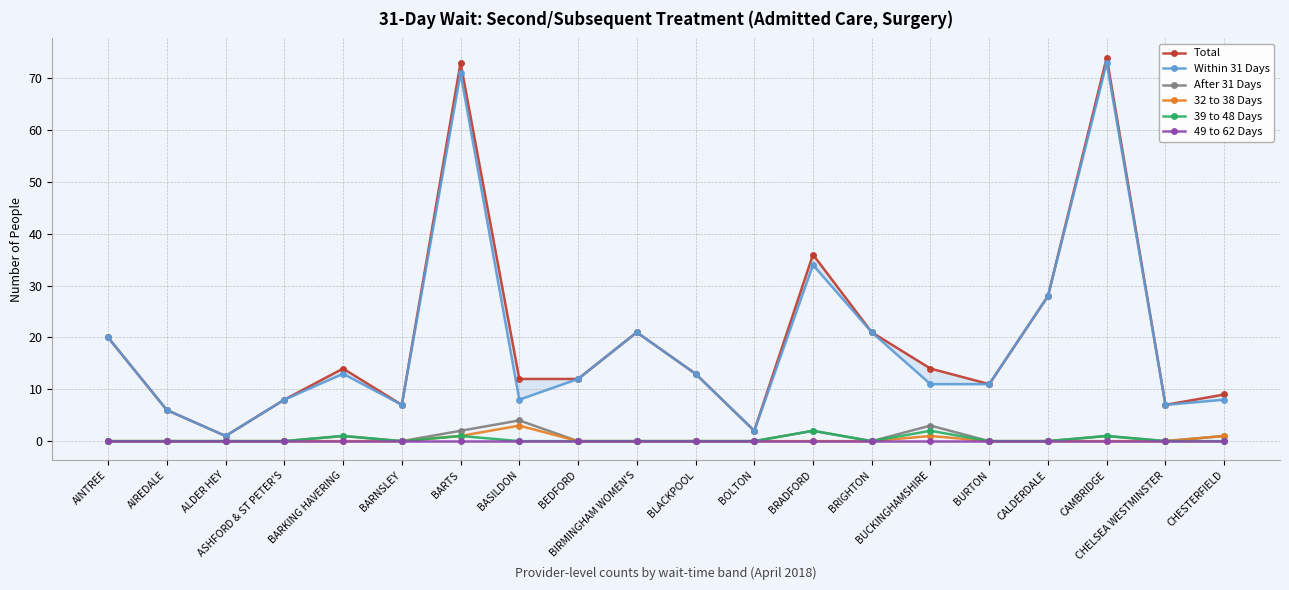

At how many categories does at least one series exceed 9?

13